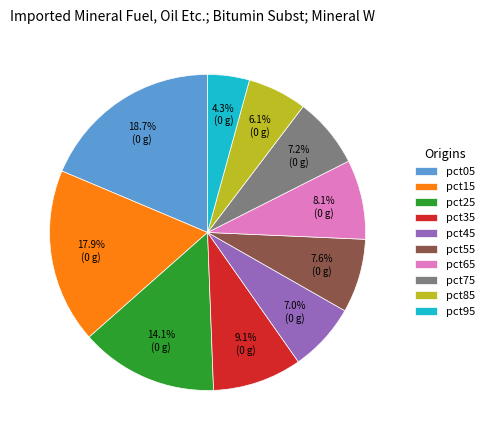

Which has a higher value, pct55 or pct45?

pct55